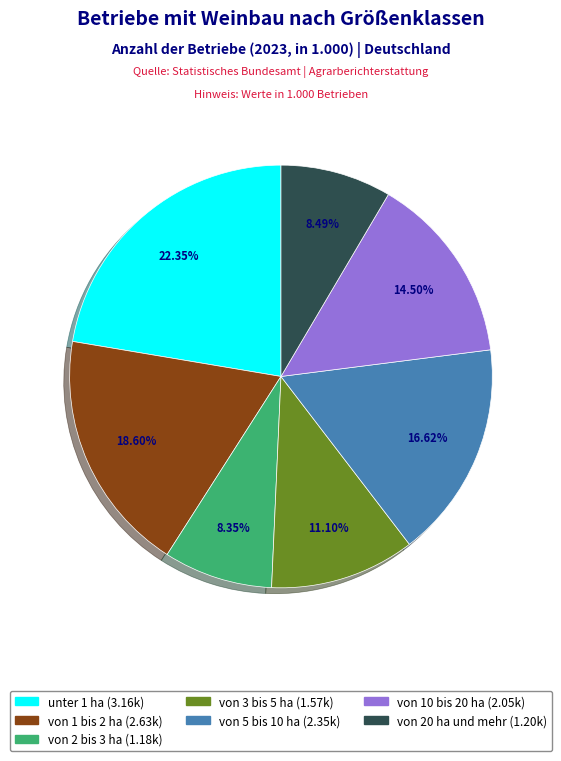

Count the number of slices in the pie.

7